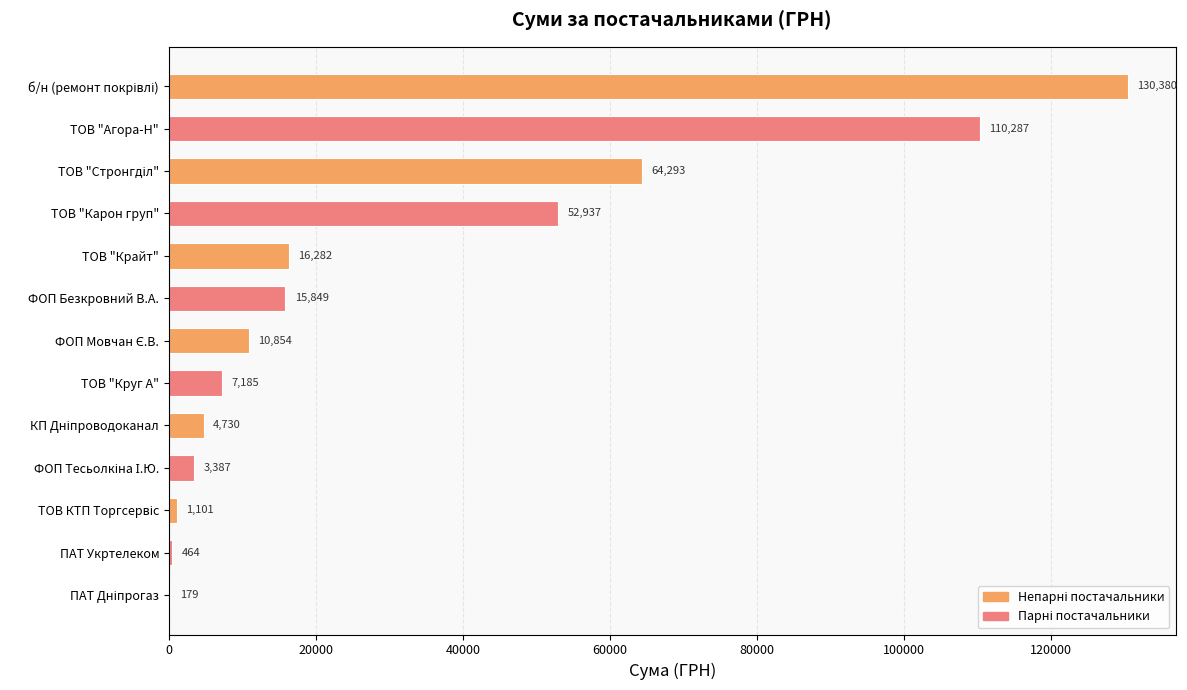

What is the sum of all values?

417928.0